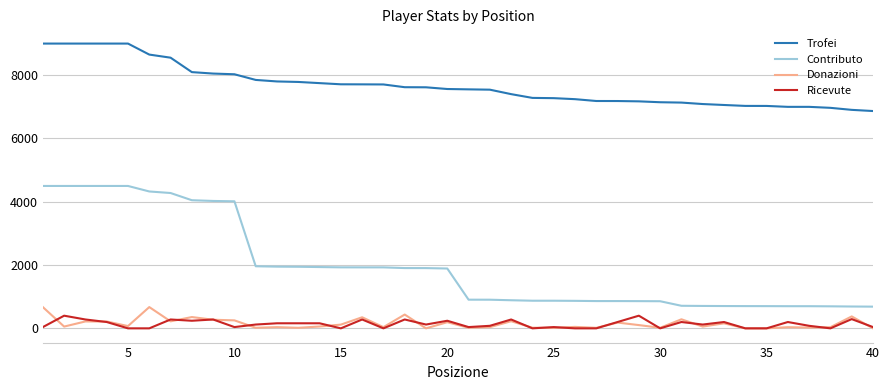

True or false: Ricevute and Trofei intersect in this chart.

False